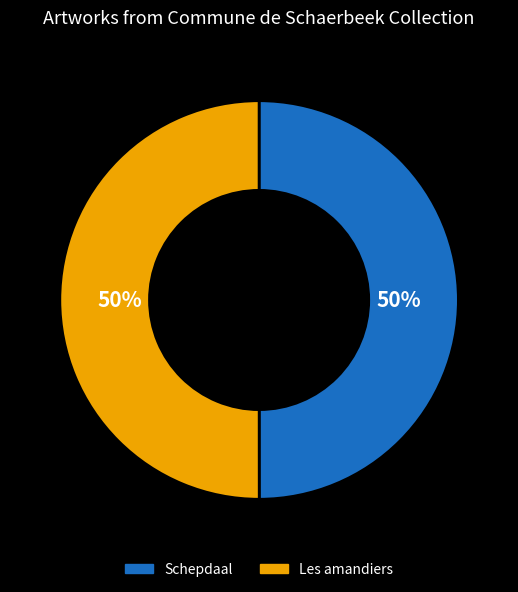

Is it true that Schepdaal is 37% of the pie?

False